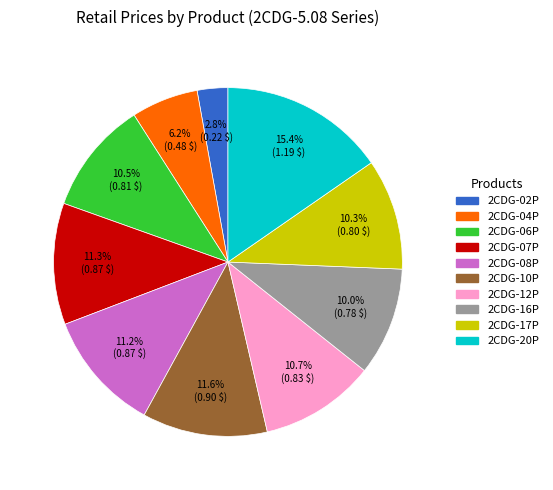

Count the number of slices in the pie.

10